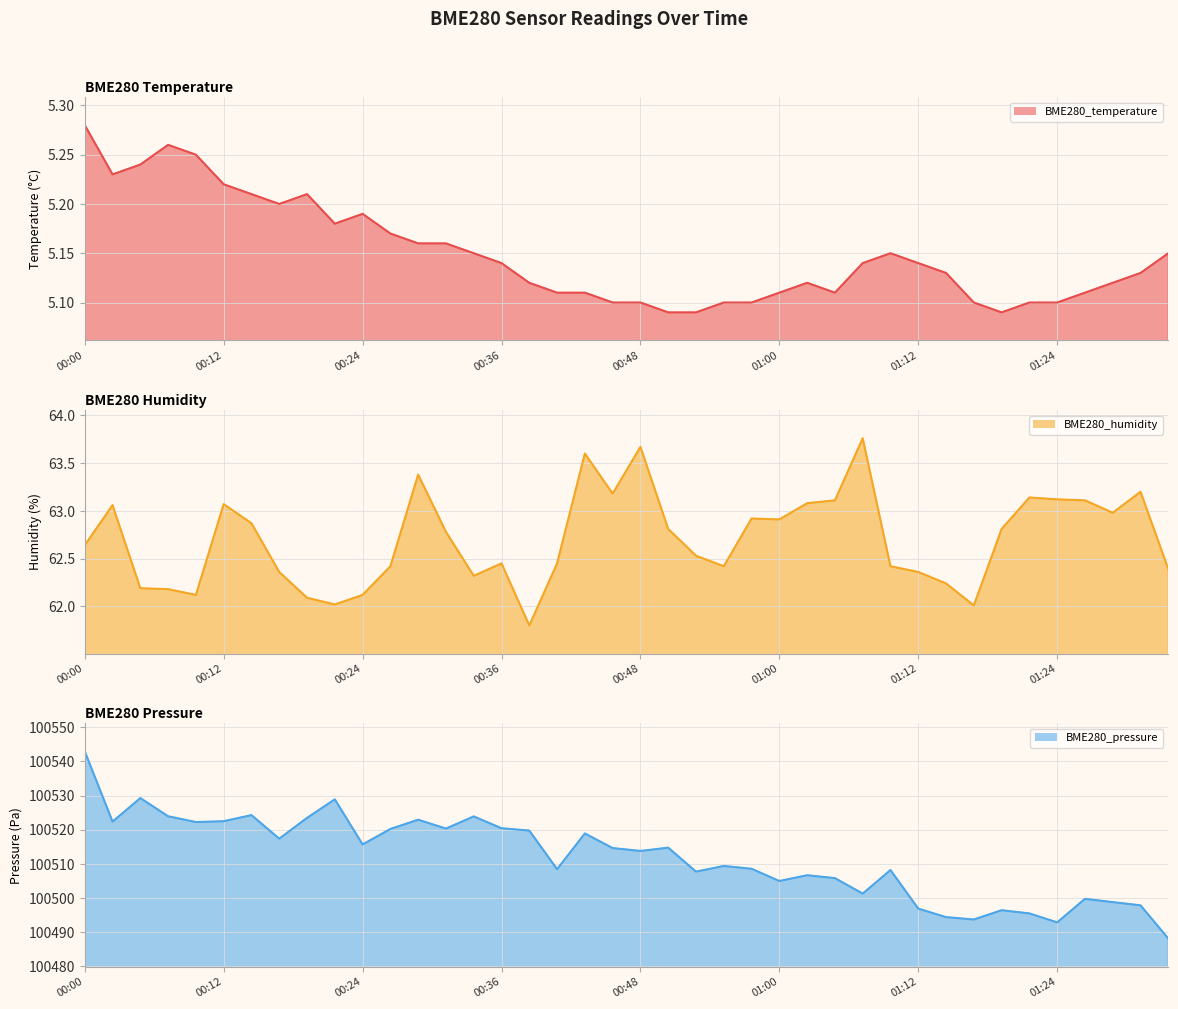

List the labels in order of BME280_humidity value, largest first.

01:07, 00:48, 00:43, 00:29, 01:32, 00:46, 01:22, 01:24, 01:05, 01:27, 01:03, 00:12, 00:02, 01:29, 00:58, 01:00, 00:14, 00:50, 01:19, 00:31, 00:00, 00:53, 00:36, 00:41, 00:26, 00:55, 01:10, 01:34, 00:16, 01:12, 00:33, 01:15, 00:04, 00:07, 00:09, 00:24, 00:19, 00:21, 01:17, 00:38